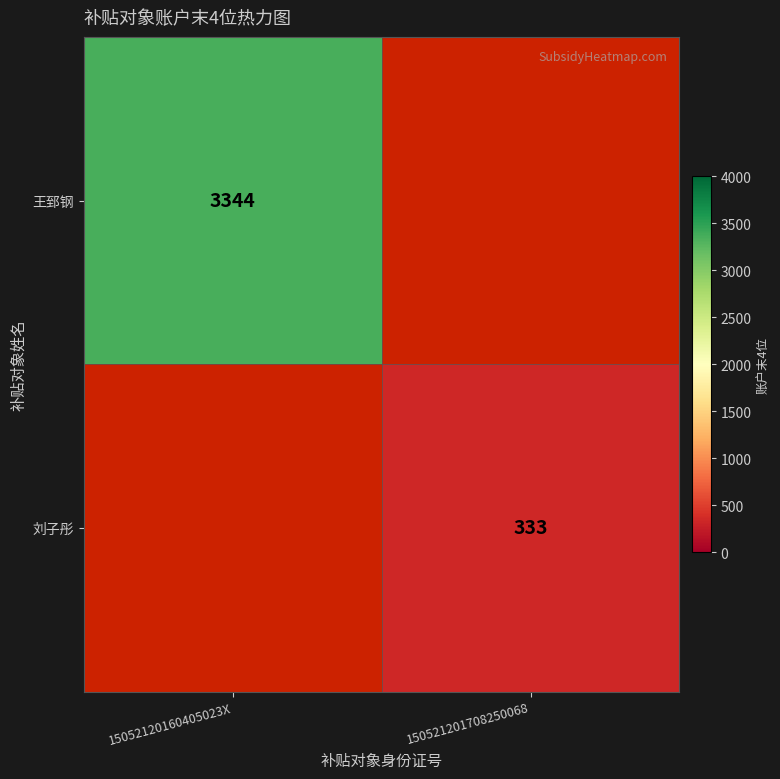

The 王郅钢 series shows 3344 at 15052120160405023X. True or false?

True